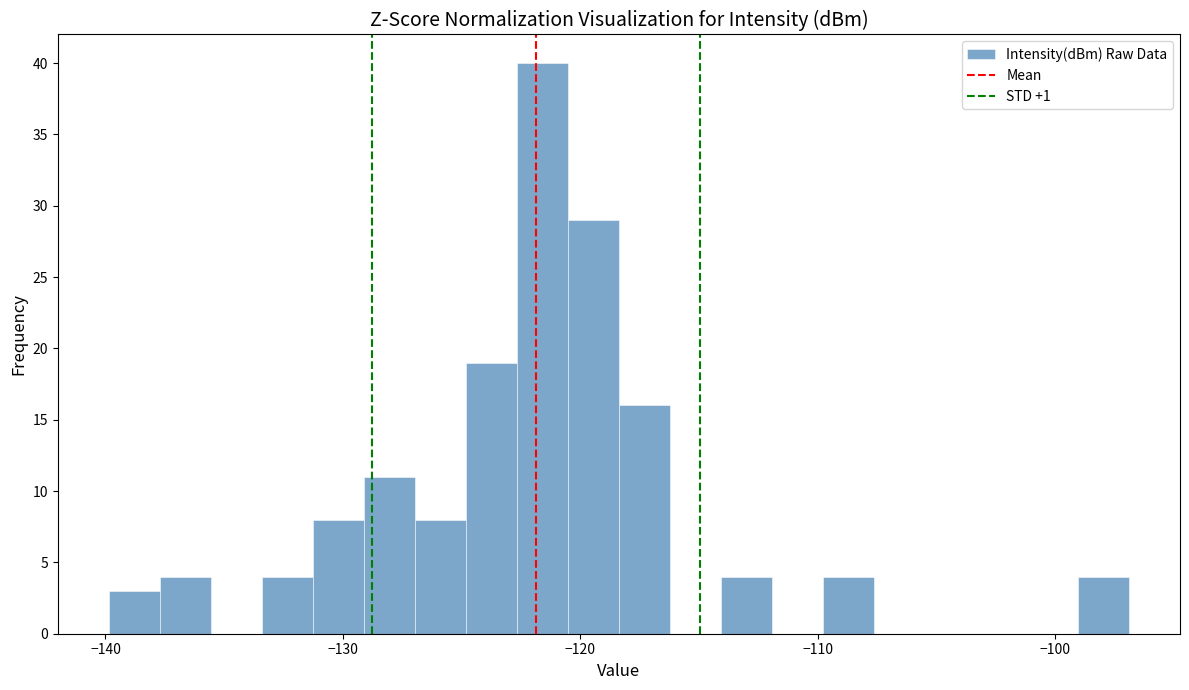

Read against the x-axis, roughly where is the centre of the tallest bar?

-122